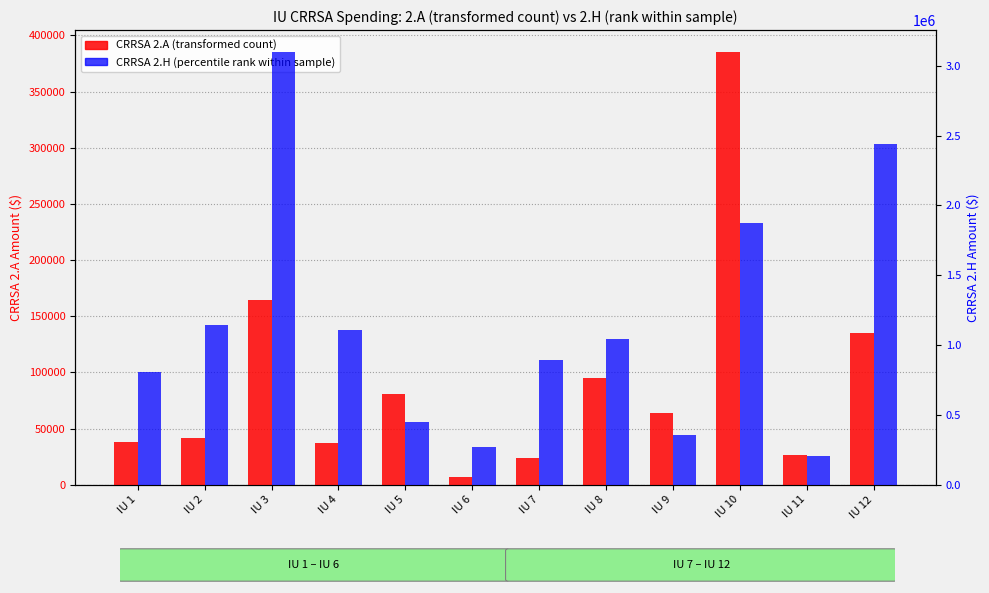

Which series has the largest range (max minus min)?

CRRSA 2.H